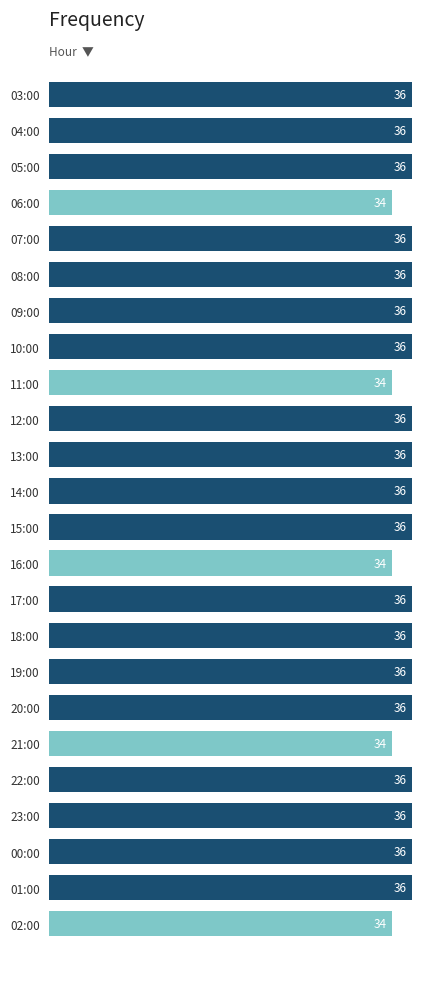

Reading top to bottom, extract all data points from this chart.

36	36	36	34	36	36	36	36	34	36	36	36	36	34	36	36	36	36	34	36	36	36	36	34